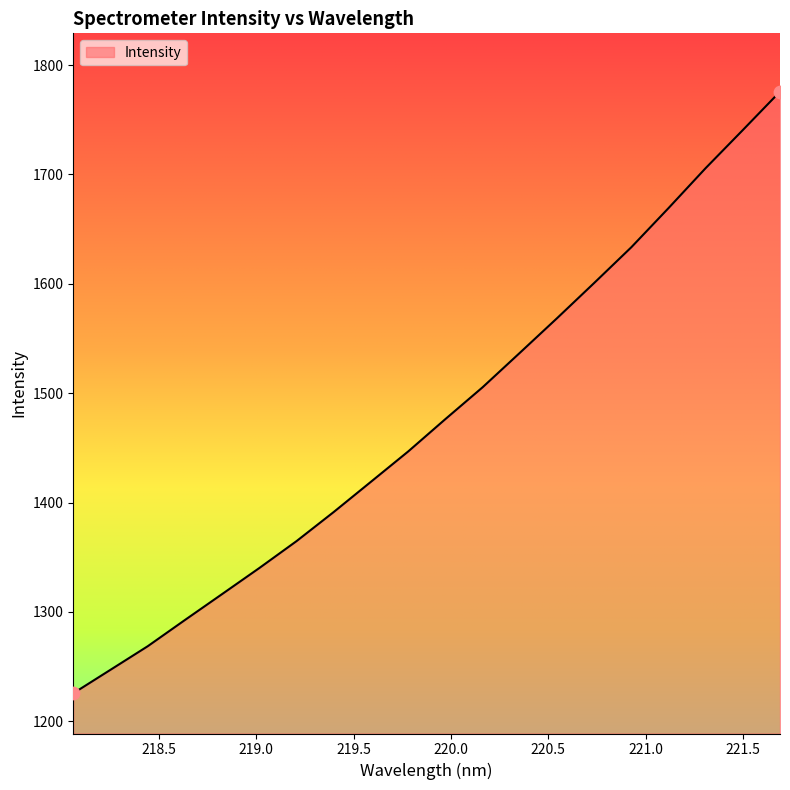

What is the minimum value shown in the chart?

1225.6